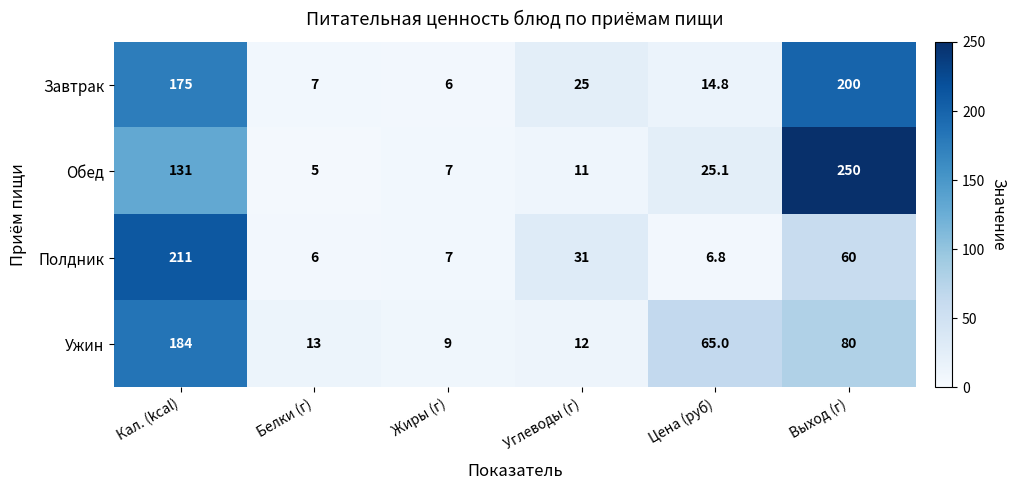

Reading left to right, what are all the values shown in this chart?

Завтрак: 175.0	7.0	6.0	25.0	14.8	200.0
Обед: 131.0	5.0	7.0	11.0	25.1	250.0
Полдник: 211.0	6.0	7.0	31.0	6.8	60.0
Ужин: 184.0	13.0	9.0	12.0	65.0	80.0